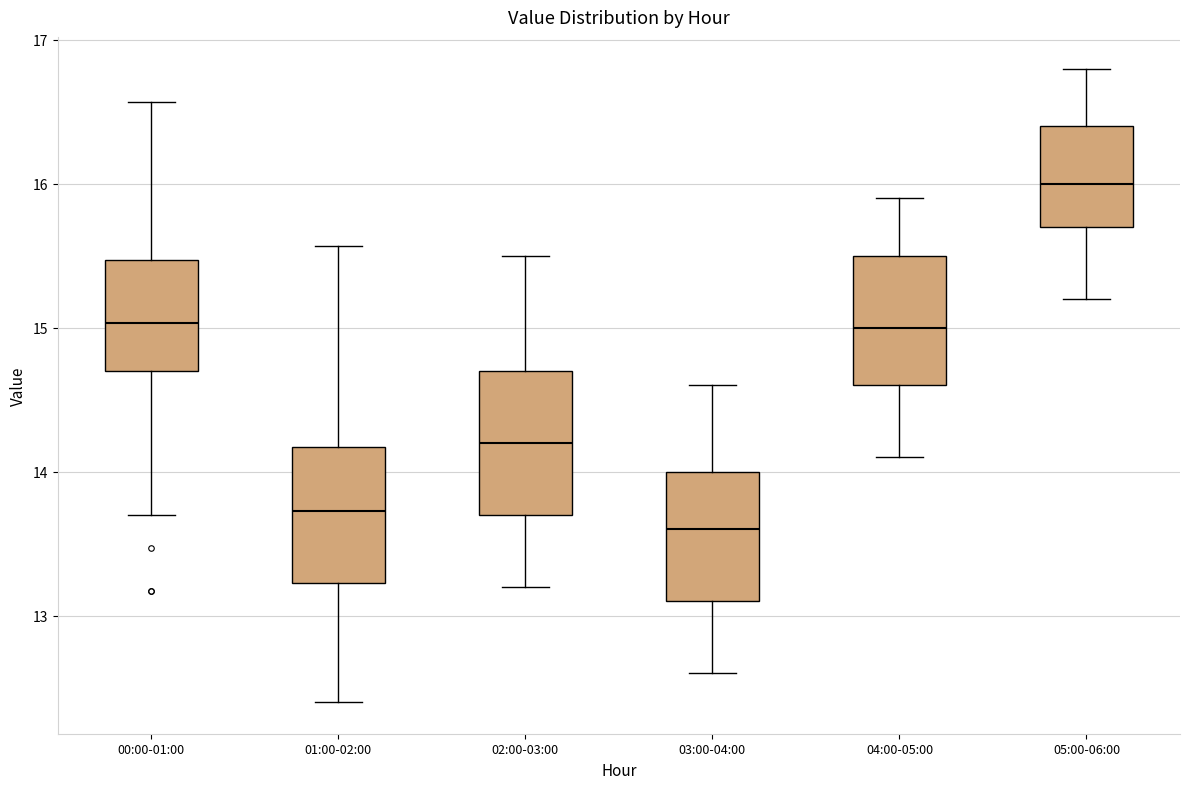

Reading left to right, transcribe this box plot: for each box, give where its median line is, the range the box spans, and where its two whiskers end, as read against the y-axis. The values are not printed on the chart, so give them approximately, as read against the axis.

00:00-01:00: median 15.0, box 14.7 to 15.5, whiskers 13.7 to 16.6
01:00-02:00: median 13.7, box 13.2 to 14.2, whiskers 12.4 to 15.6
02:00-03:00: median 14.2, box 13.7 to 14.7, whiskers 13.2 to 15.5
03:00-04:00: median 13.6, box 13.1 to 14.0, whiskers 12.6 to 14.6
04:00-05:00: median 15.0, box 14.6 to 15.5, whiskers 14.1 to 15.9
05:00-06:00: median 16.0, box 15.7 to 16.4, whiskers 15.2 to 16.8